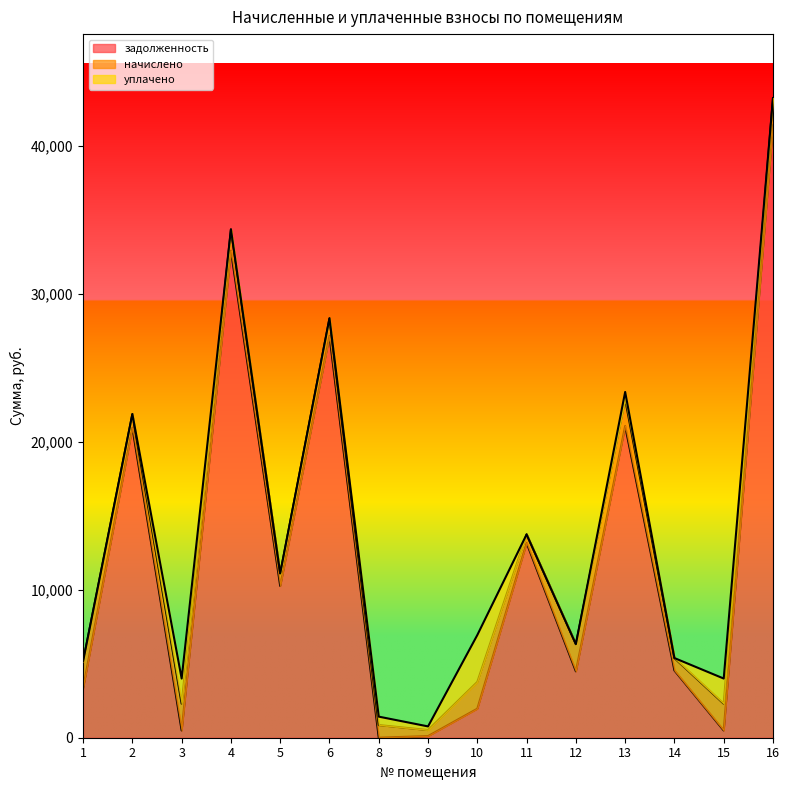

Reading left to right, transcribe all the data shown in this chart.

задолженность: 3353.2	20967.1	490.8	32932.8	10260.6	27169.7	1.2	110.5	1963.0	13173.1	4486.9	21079.4	4547.1	490.8	41440.6
начислено: 1812.0	916.8	1812.0	1440.0	854.4	1188.0	854.4	408.0	1812.0	576.0	1840.8	1812.0	840.0	1812.0	1812.0
уплачено: 0.0	0.0	1698.4	0.0	0.0	0.0	570.0	246.5	3171.0	0.0	0.0	490.2	0.0	1698.8	0.0